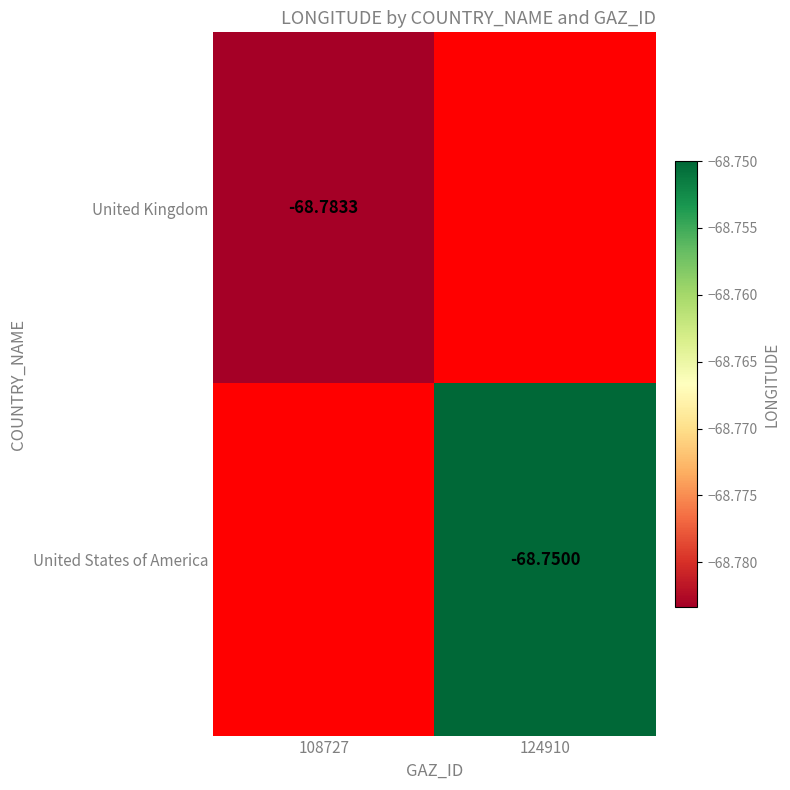

How many negative values does the United States of America series have?

1